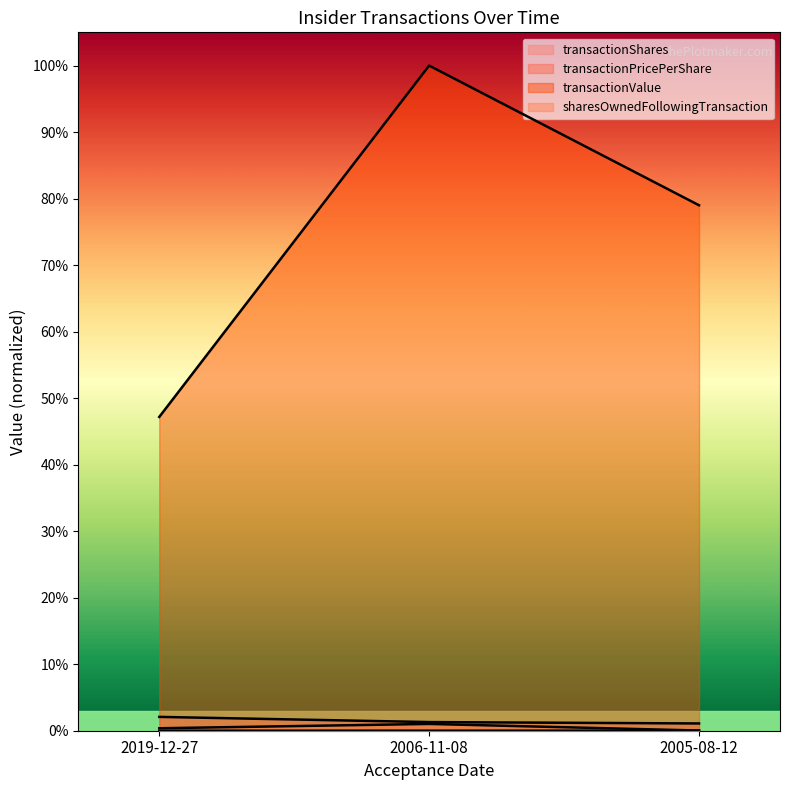

At 2006-11-08, list the series in order from smallest to largest.

transactionPricePerShare, sharesOwnedFollowingTransaction, transactionShares, transactionValue